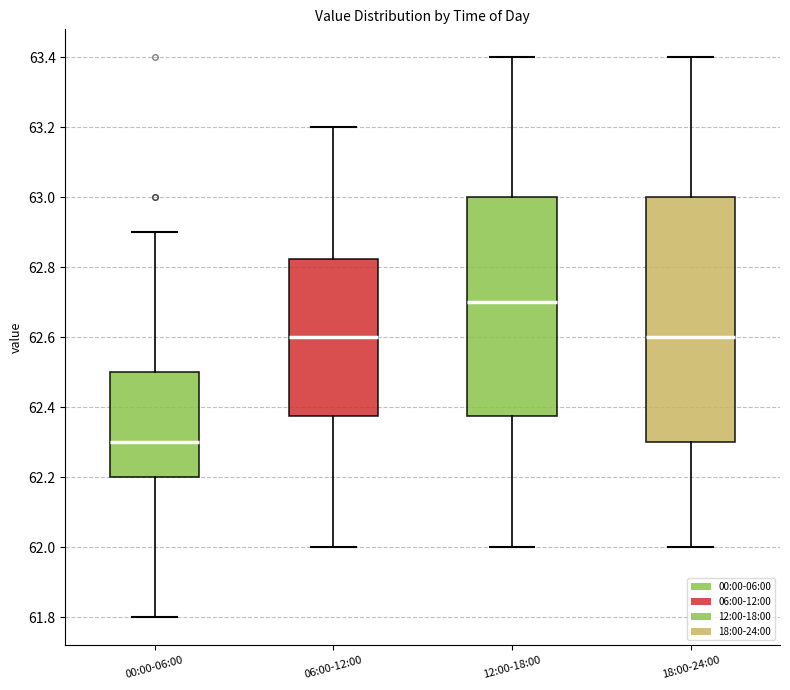

Reading left to right, transcribe this box plot: for each box, give where its median line is, the range the box spans, and where its two whiskers end, as read against the y-axis. The values are not printed on the chart, so give them approximately, as read against the axis.

00:00-06:00: median 62.30, box 62.20 to 62.50, whiskers 61.80 to 62.90
06:00-12:00: median 62.60, box 62.38 to 62.82, whiskers 62.00 to 63.20
12:00-18:00: median 62.70, box 62.38 to 63.00, whiskers 62.00 to 63.40
18:00-24:00: median 62.60, box 62.30 to 63.00, whiskers 62.00 to 63.40